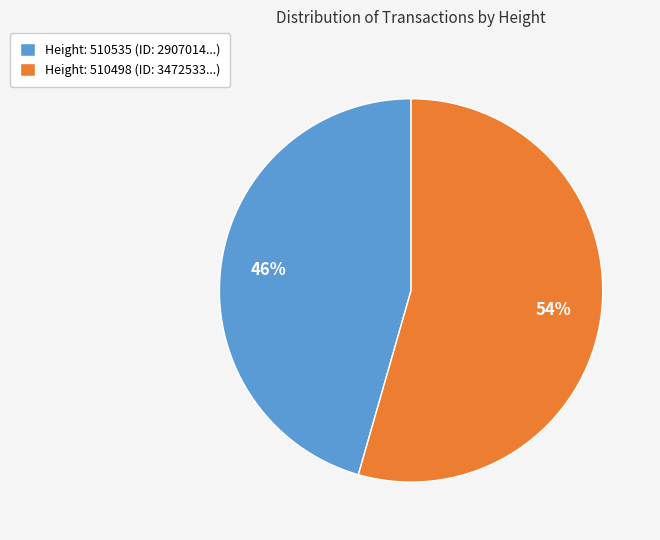

Is the sum of Height: 510535 (ID: 2907014...) and Height: 510498 (ID: 3472533...) greater than half?

Yes